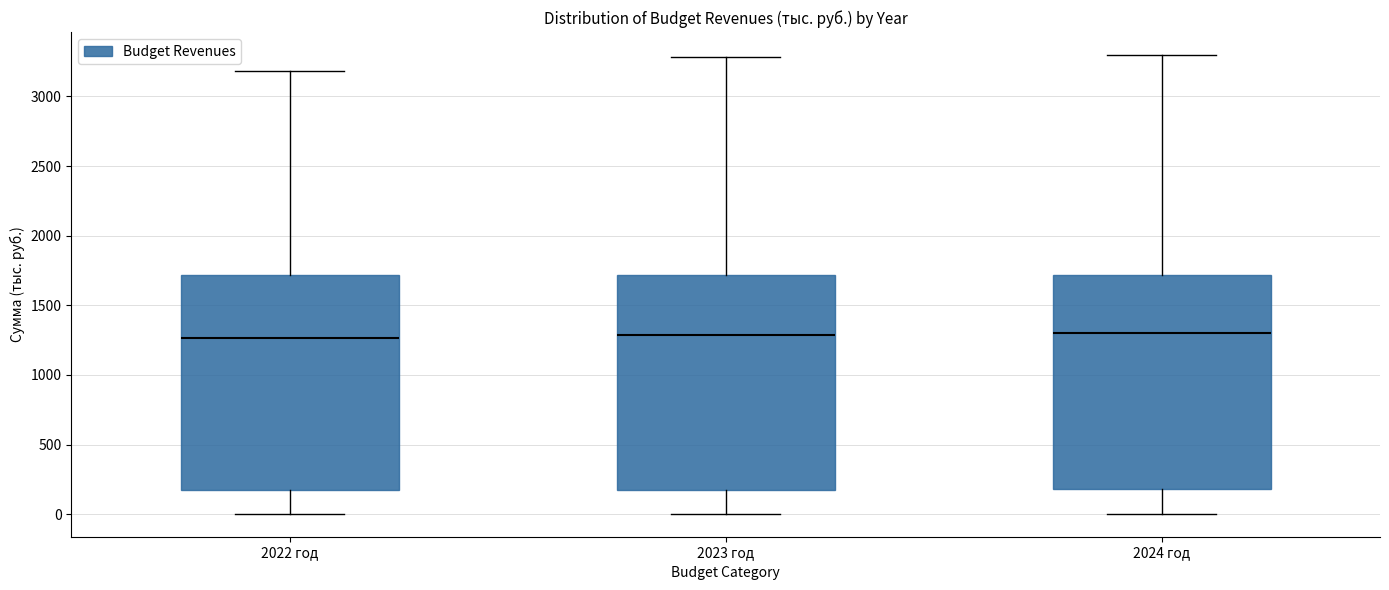

Reading left to right, read every box against the y-axis: the position of its median line, the range the box covers, and the ends of its whiskers. The values are not printed on the chart, so give them approximately, as read against the axis.

2022 год: median 1250, box 150 to 1700, whiskers 0 to 3200
2023 год: median 1300, box 200 to 1700, whiskers 0 to 3300
2024 год: median 1300, box 200 to 1700, whiskers 0 to 3300